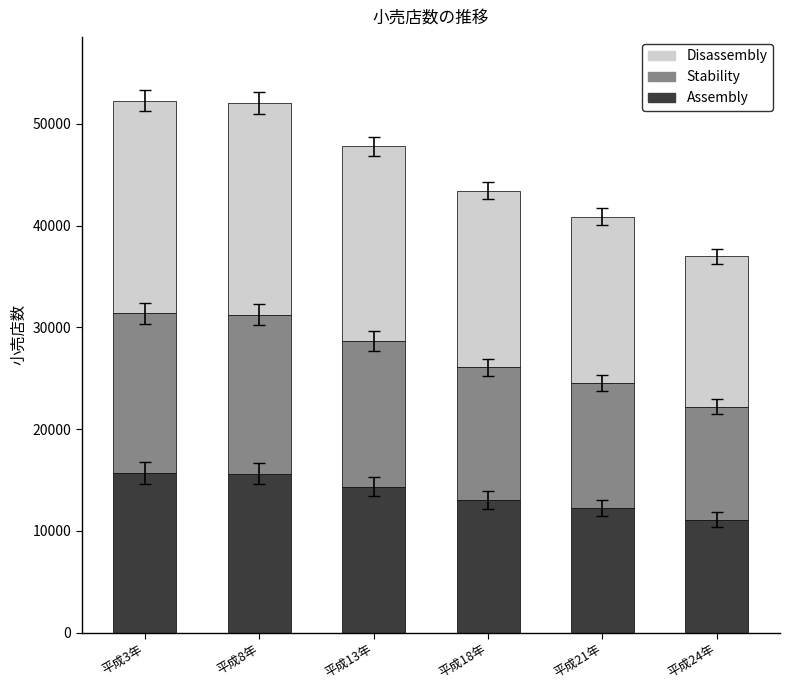

What is the total value across all series at 平成18年?

43441.0